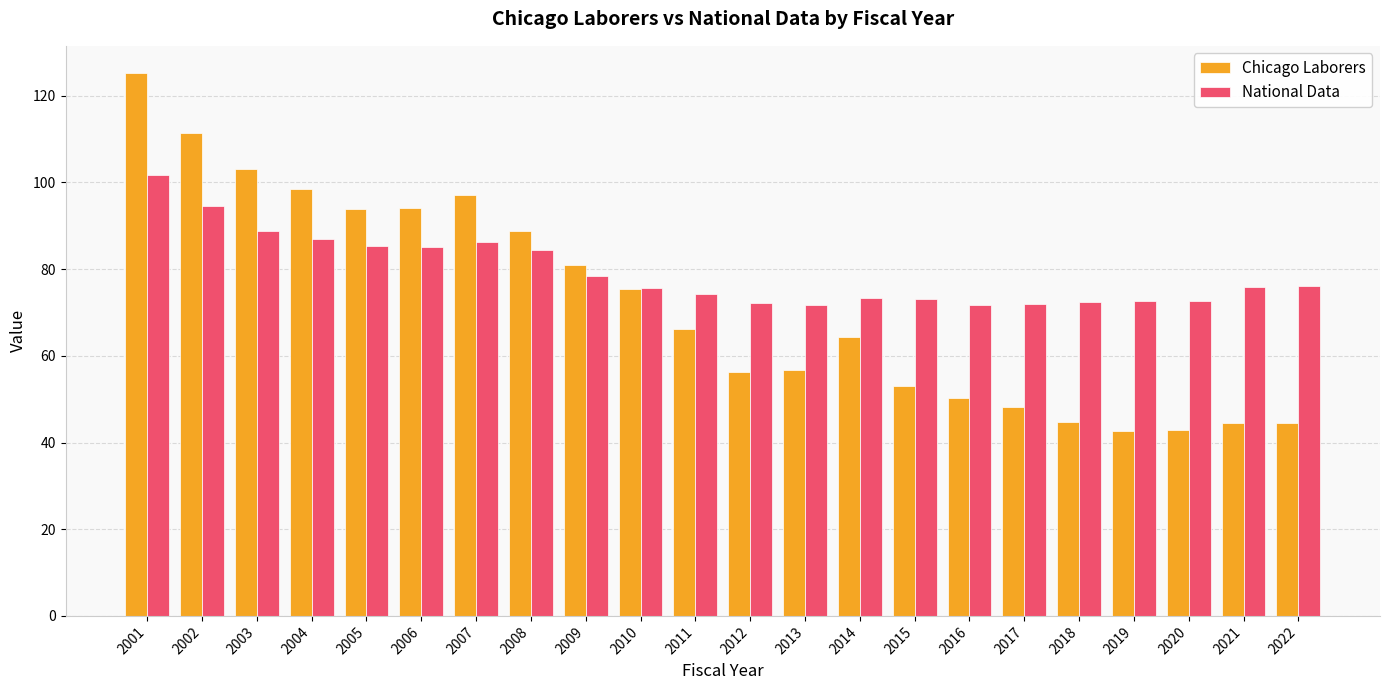

True or false: Chicago Laborers has a value of 53.0 at 2015.

True